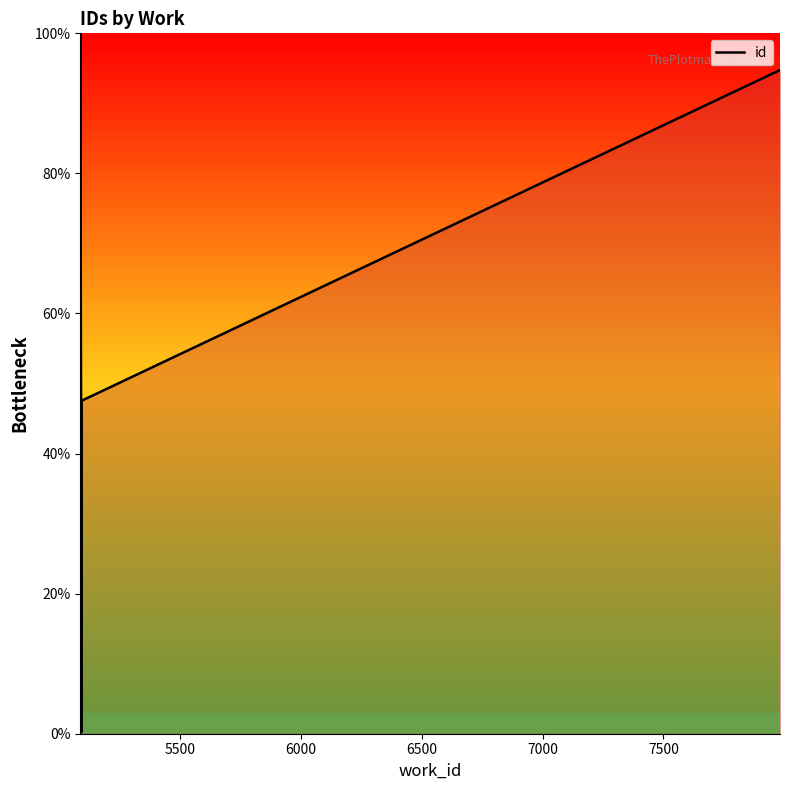

Between 6500 and 6000, which is larger?

6500